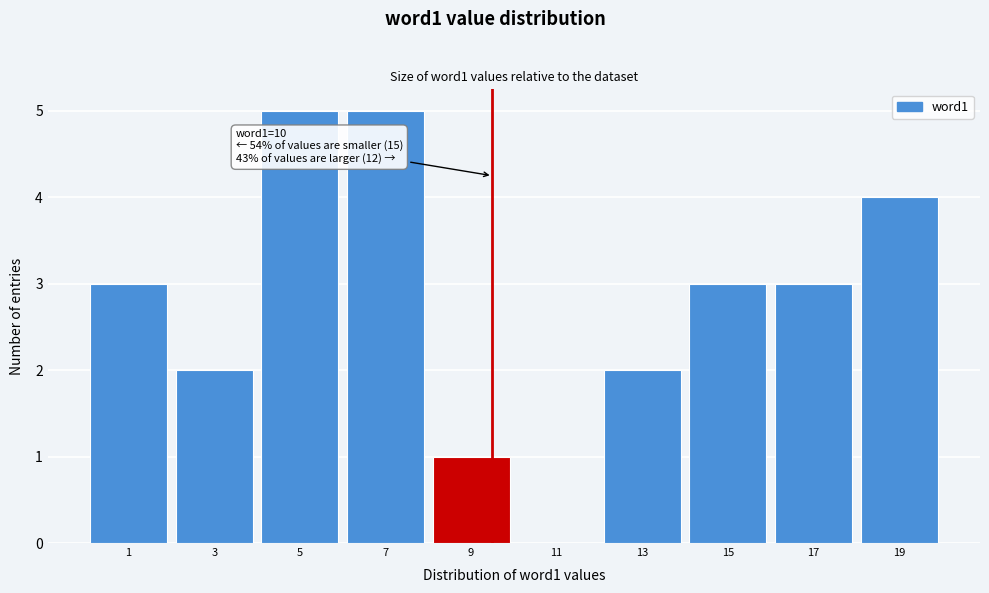

Reading left to right, what are all the values shown in this chart?

1=3	3=2	5=5	7=5	9=1	11=0	13=2	15=3	17=3	19=4